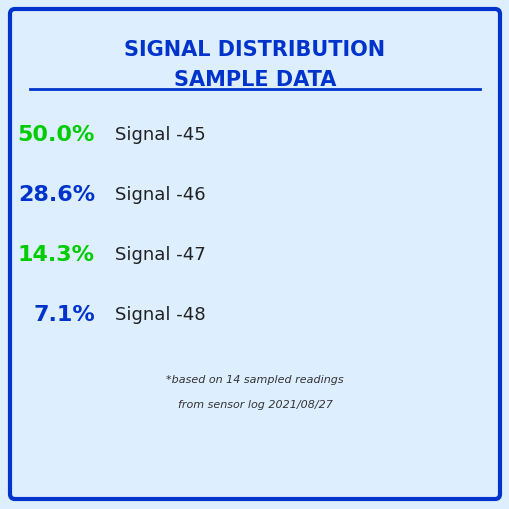

Which category has the smallest portion of the pie?

Signal -48